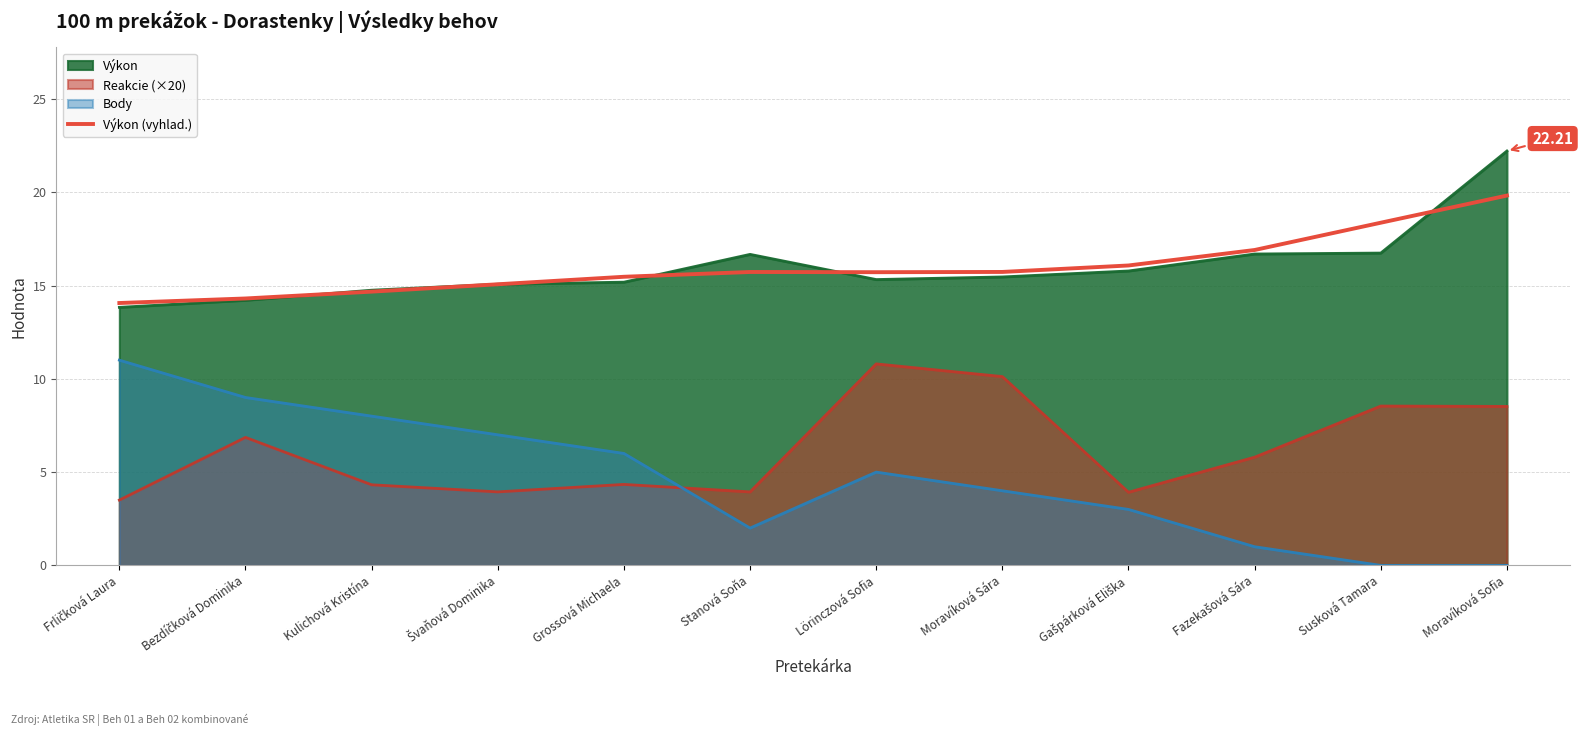

What is the spread (max minus min) of values at Kulichová Kristína?

10.4